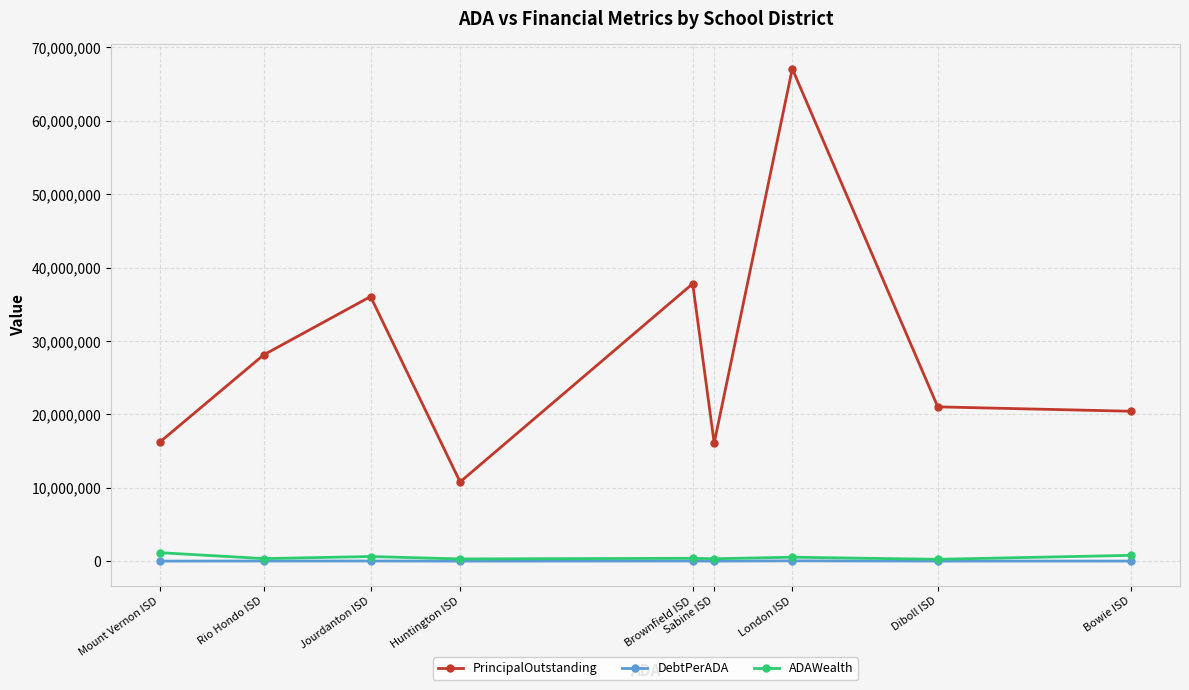

Reading left to right, transcribe all the data shown in this chart.

PrincipalOutstanding: Bowie ISD=20430000.0	Diboll ISD=21029923.6	London ISD=67103416.0	Sabine ISD=16094993.5	Brownfield ISD=37815000.0	Huntington ISD=10799000.0	Jourdanton ISD=36061785.7	Rio Hondo ISD=28115000.0	Mount Vernon ISD=16205000.0
DebtPerADA: Bowie ISD=13630.5	Diboll ISD=14136.1	London ISD=45362.5	Sabine ISD=10913.6	Brownfield ISD=25663.0	Huntington ISD=7396.1	Jourdanton ISD=24786.1	Rio Hondo ISD=19406.4	Mount Vernon ISD=11232.1
ADAWealth: Bowie ISD=799402.3	Diboll ISD=256976.9	London ISD=542872.7	Sabine ISD=333590.7	Brownfield ISD=397423.2	Huntington ISD=307121.5	Jourdanton ISD=635931.1	Rio Hondo ISD=354058.8	Mount Vernon ISD=1163135.2